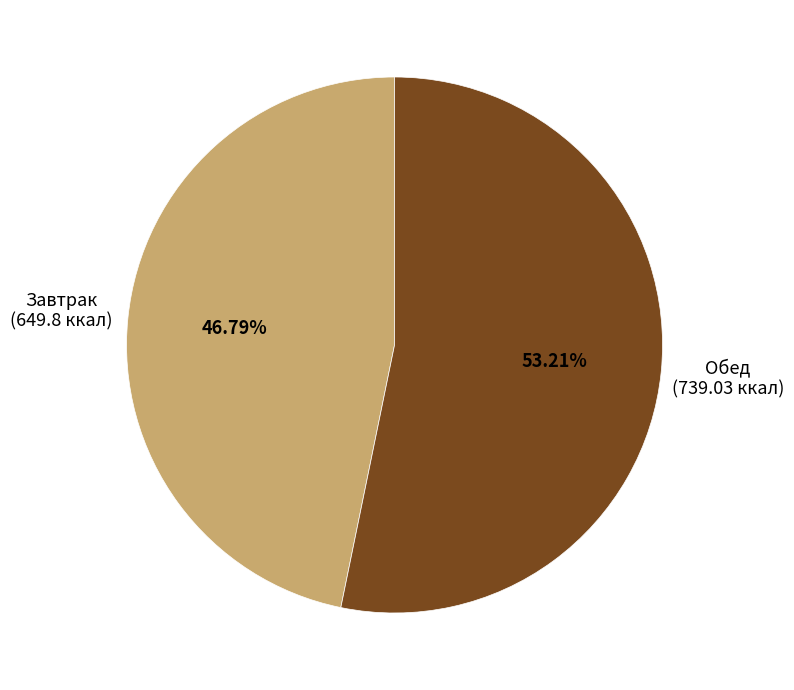

How many segments does this pie chart have?

2